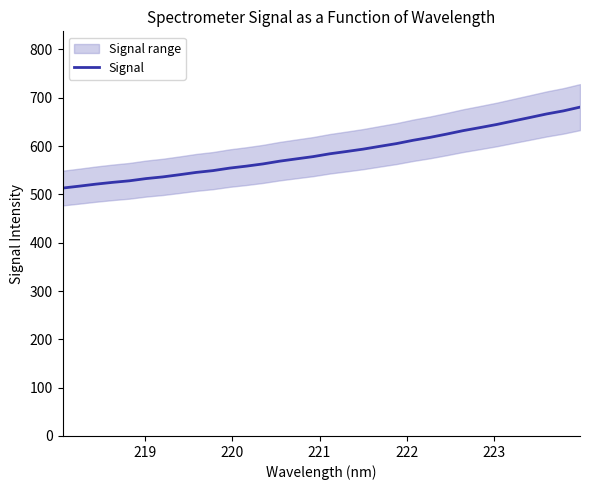

What is the value of the 31st point from the left?

672.9